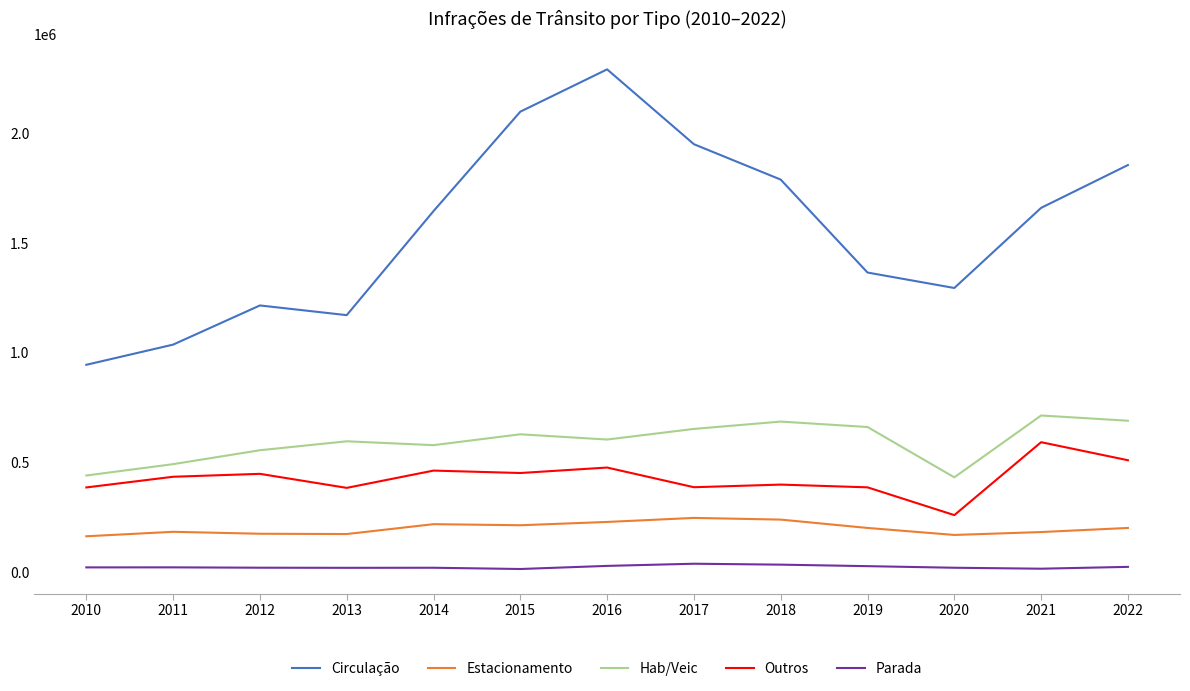

List the series in order of their peak value, lowest first.

Parada, Estacionamento, Outros, Hab/Veic, Circulação